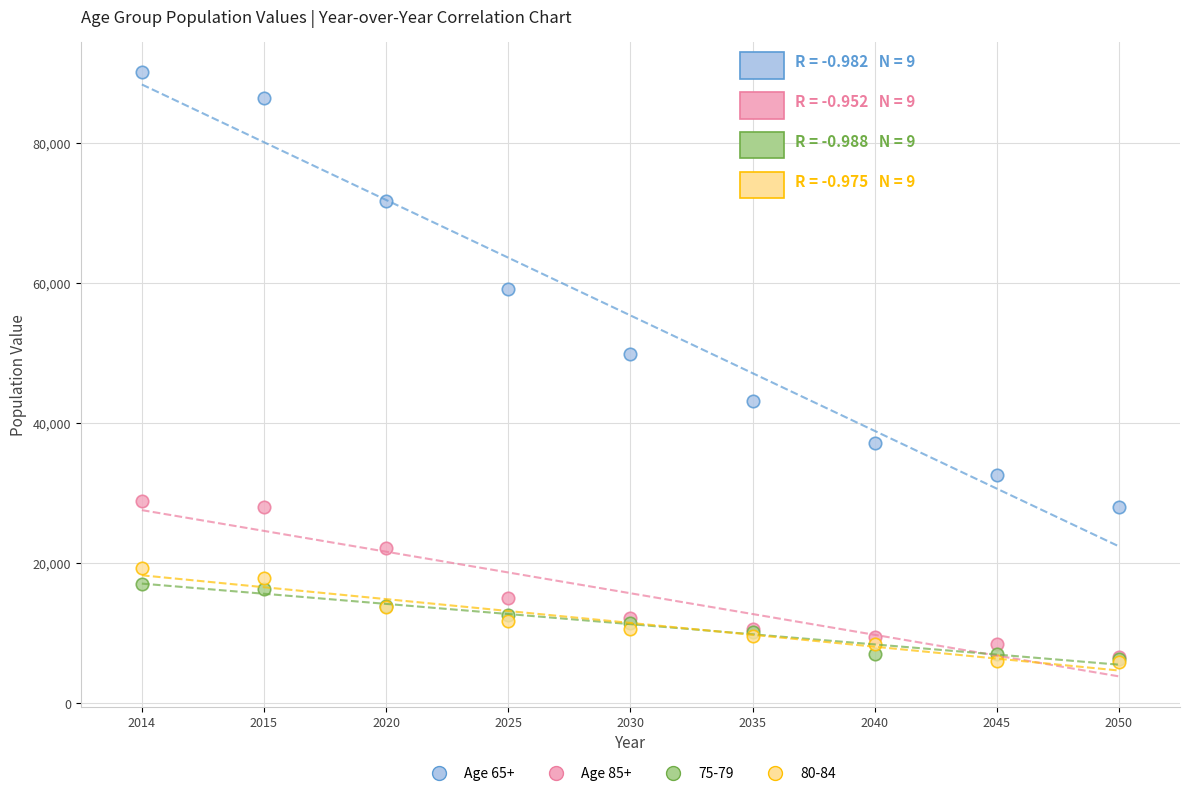

Across all series, what Y value is closest to 47995?

49949.9